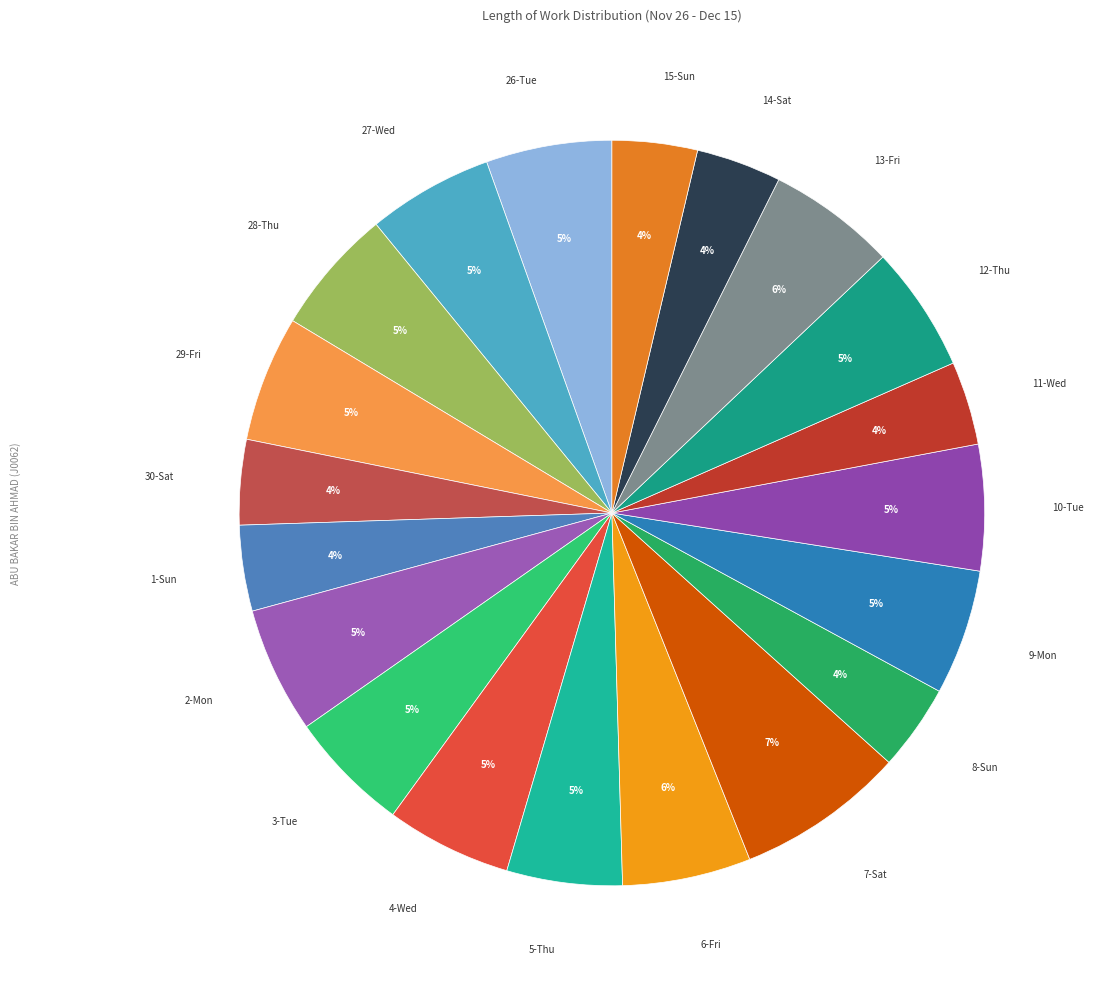

Which category has the biggest portion of the pie?

7-Sat